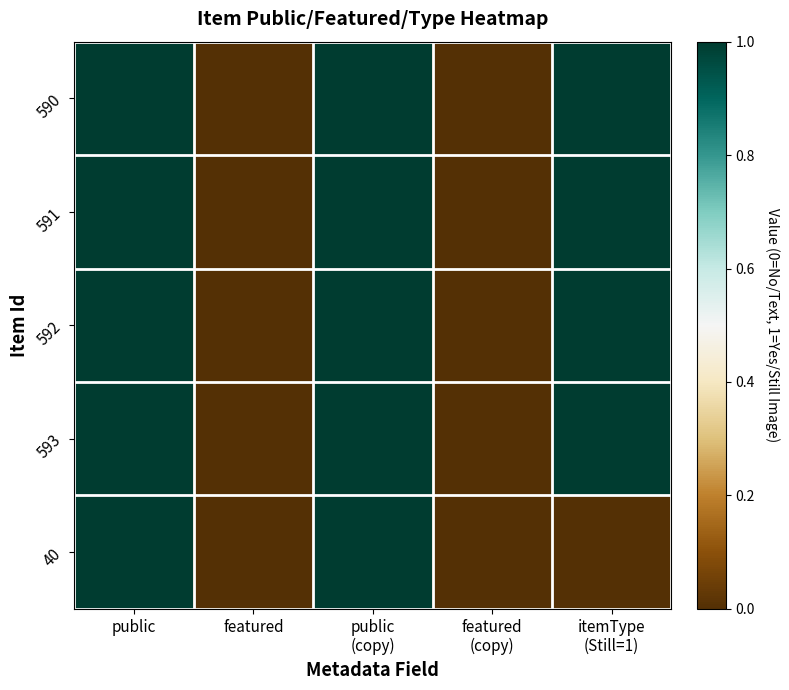

Reading right to left, extract all data points from this chart.

590: itemType
(Still=1)=1	featured
(copy)=0	public
(copy)=1	featured=0	public=1
591: itemType
(Still=1)=1	featured
(copy)=0	public
(copy)=1	featured=0	public=1
592: itemType
(Still=1)=1	featured
(copy)=0	public
(copy)=1	featured=0	public=1
593: itemType
(Still=1)=1	featured
(copy)=0	public
(copy)=1	featured=0	public=1
40: itemType
(Still=1)=0	featured
(copy)=0	public
(copy)=1	featured=0	public=1